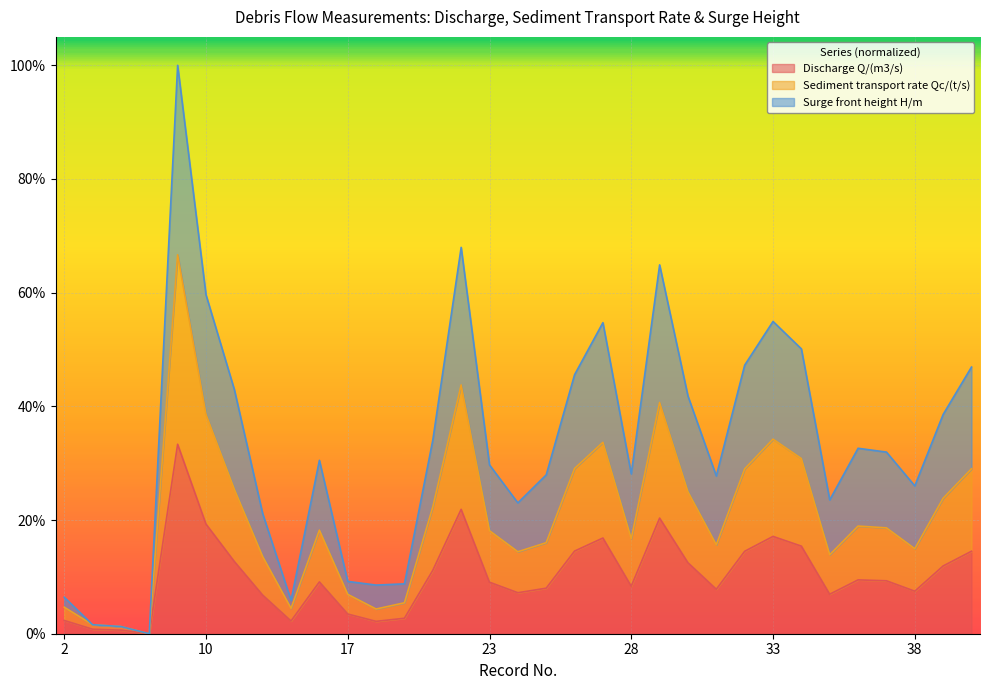

How many lines are shown in the chart?

3